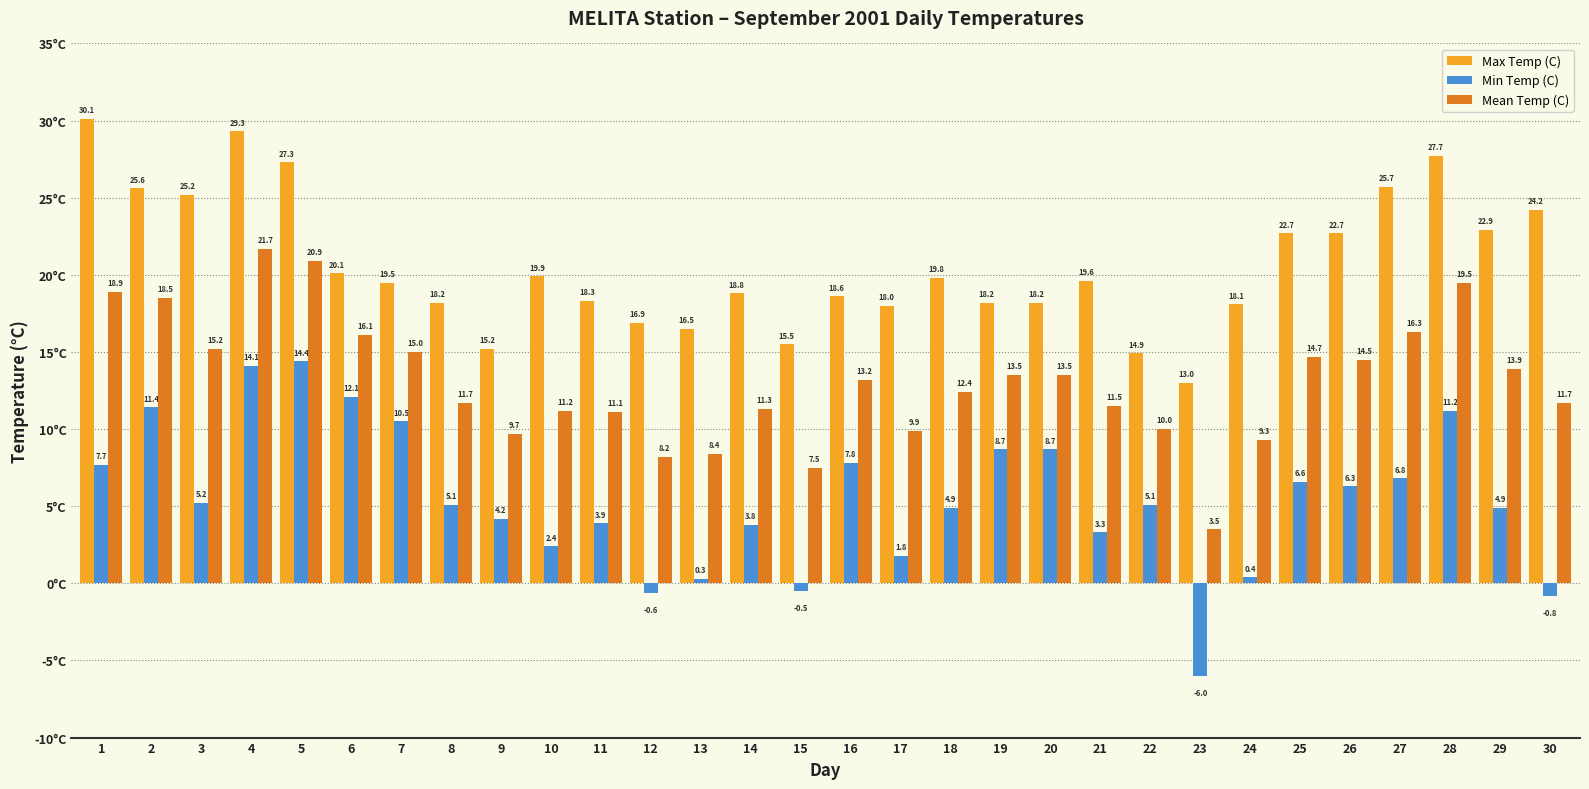

Reading right to left, what are all the values shown in this chart?

Max Temp (C): 30=24.2	29=22.9	28=27.7	27=25.7	26=22.7	25=22.7	24=18.1	23=13.0	22=14.9	21=19.6	20=18.2	19=18.2	18=19.8	17=18.0	16=18.6	15=15.5	14=18.8	13=16.5	12=16.9	11=18.3	10=19.9	9=15.2	8=18.2	7=19.5	6=20.1	5=27.3	4=29.3	3=25.2	2=25.6	1=30.1
Min Temp (C): 30=-0.8	29=4.9	28=11.2	27=6.8	26=6.3	25=6.6	24=0.4	23=-6.0	22=5.1	21=3.3	20=8.7	19=8.7	18=4.9	17=1.8	16=7.8	15=-0.5	14=3.8	13=0.3	12=-0.6	11=3.9	10=2.4	9=4.2	8=5.1	7=10.5	6=12.1	5=14.4	4=14.1	3=5.2	2=11.4	1=7.7
Mean Temp (C): 30=11.7	29=13.9	28=19.5	27=16.3	26=14.5	25=14.7	24=9.3	23=3.5	22=10.0	21=11.5	20=13.5	19=13.5	18=12.4	17=9.9	16=13.2	15=7.5	14=11.3	13=8.4	12=8.2	11=11.1	10=11.2	9=9.7	8=11.7	7=15.0	6=16.1	5=20.9	4=21.7	3=15.2	2=18.5	1=18.9